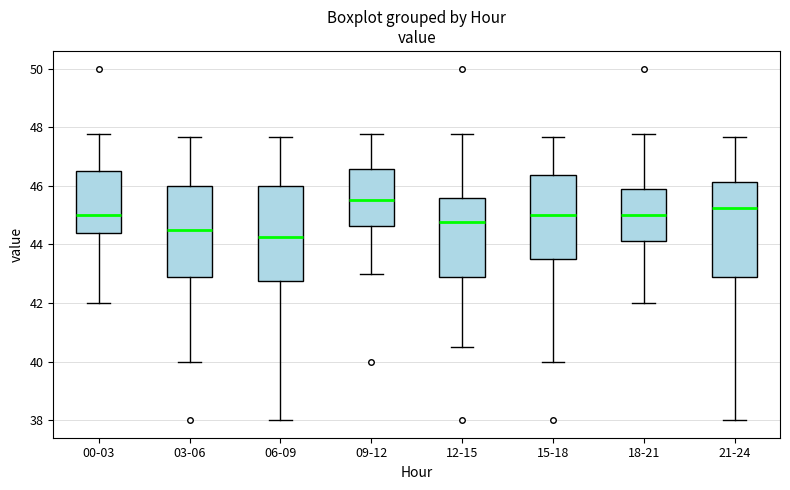

Reading left to right, read every box against the y-axis: the position of its median line, the range the box covers, and the ends of its whiskers. The values are not printed on the chart, so give them approximately, as read against the axis.

00-03: median 45.0, box 44.4 to 46.6, whiskers 42.0 to 47.8
03-06: median 44.6, box 42.8 to 46.0, whiskers 40.0 to 47.6
06-09: median 44.2, box 42.8 to 46.0, whiskers 38.0 to 47.6
09-12: median 45.6, box 44.6 to 46.6, whiskers 43.0 to 47.8
12-15: median 44.8, box 42.8 to 45.6, whiskers 40.6 to 47.8
15-18: median 45.0, box 43.6 to 46.4, whiskers 40.0 to 47.6
18-21: median 45.0, box 44.2 to 45.8, whiskers 42.0 to 47.8
21-24: median 45.2, box 42.8 to 46.2, whiskers 38.0 to 47.6